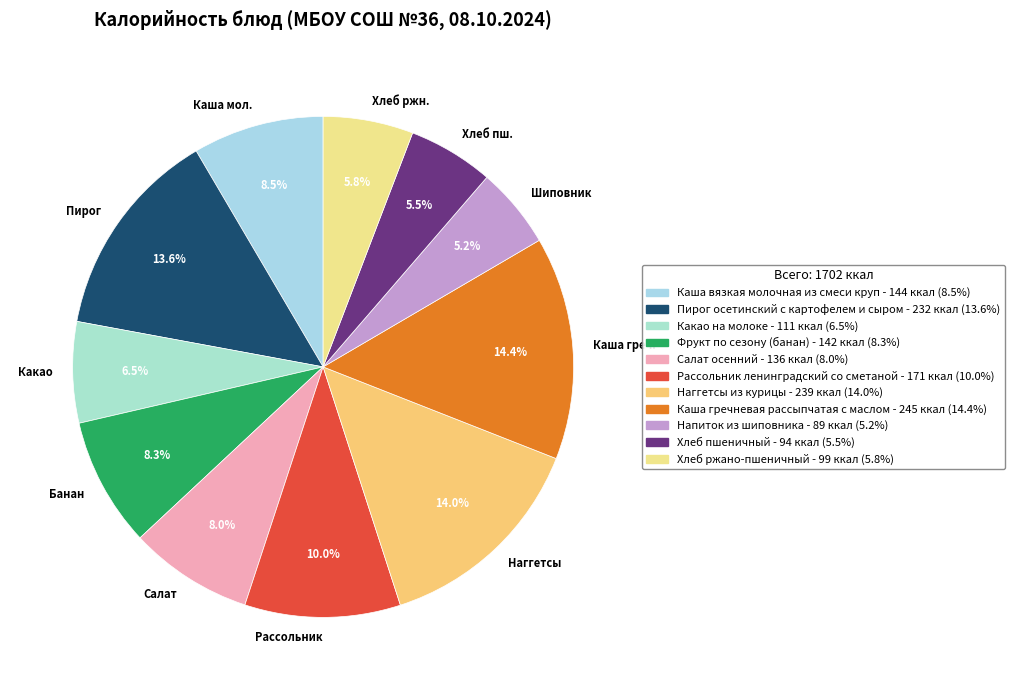

Between Рассольник and Хлеб пш., which is larger?

Рассольник